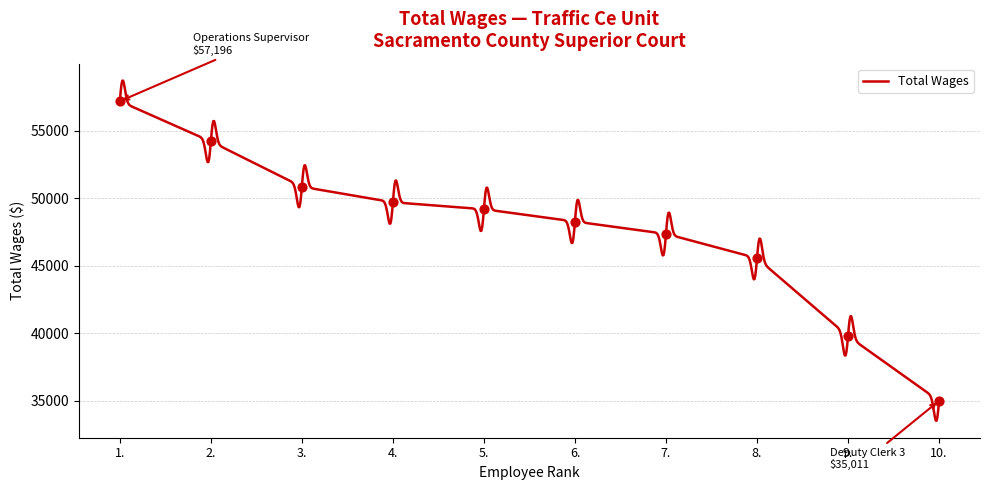

What is the difference between the maximum and minimum values?

25179.8